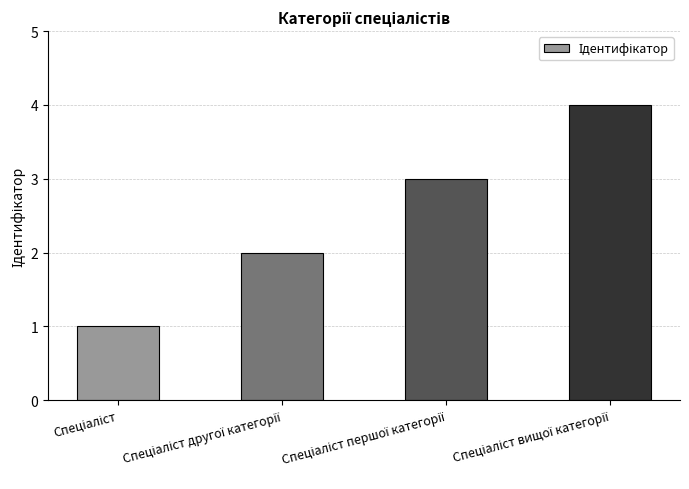

What is the difference between the maximum and minimum values?

3